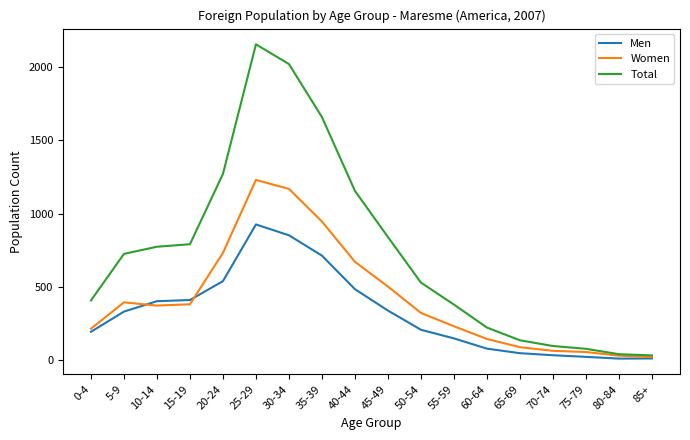

What is the maximum value for Total?

2156